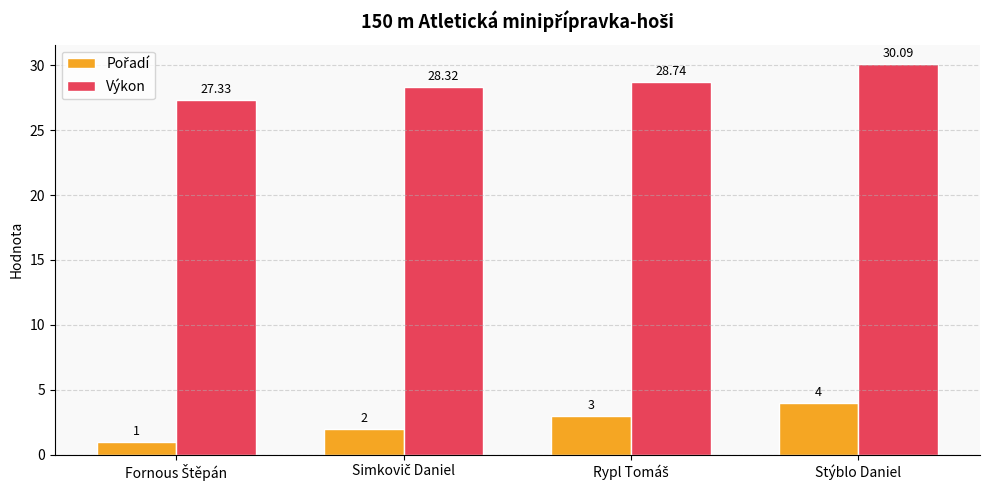

At how many categories does at least one series exceed 2?

4